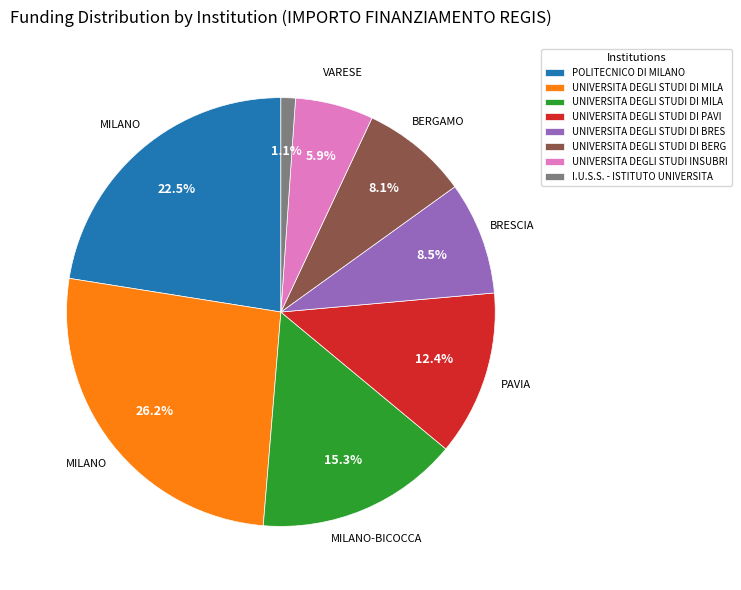

Is there any slice that represents more than half of the pie?

No